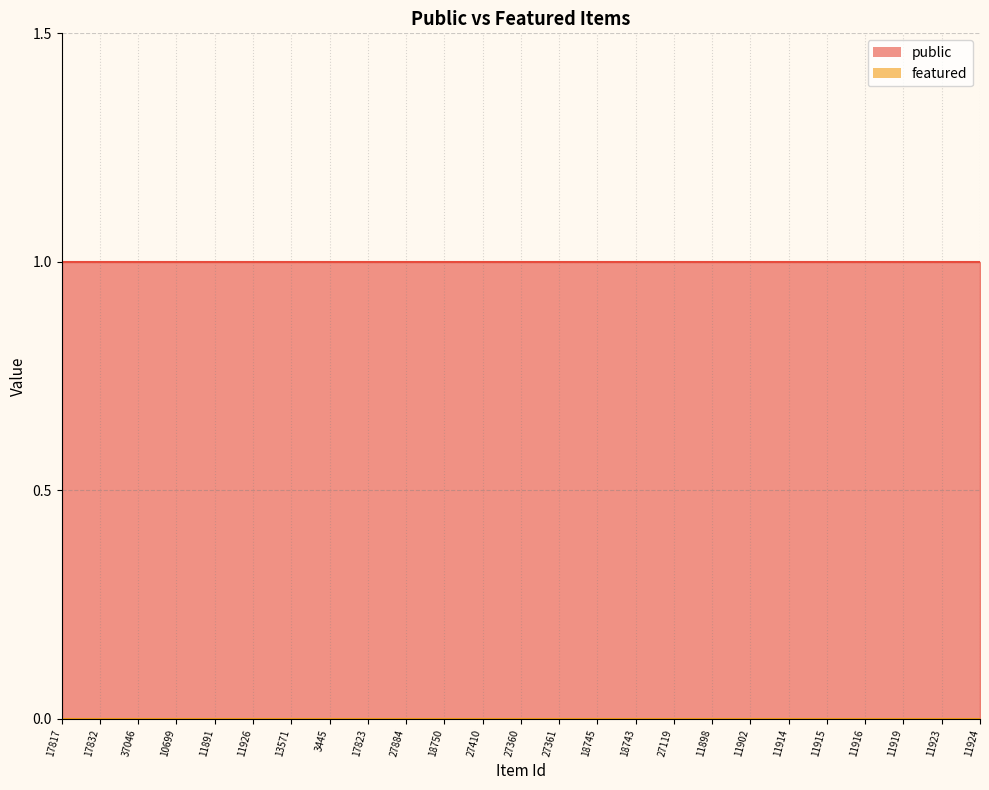

What is the value of the public point at the 20th from the left?

1